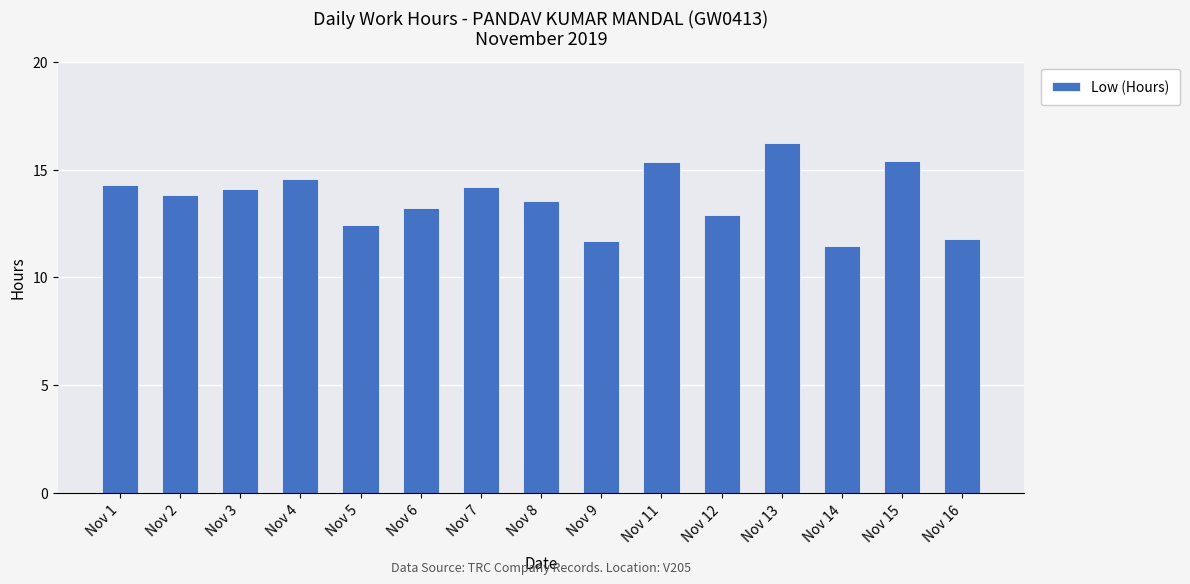

What is the minimum value shown in the chart?

11.5